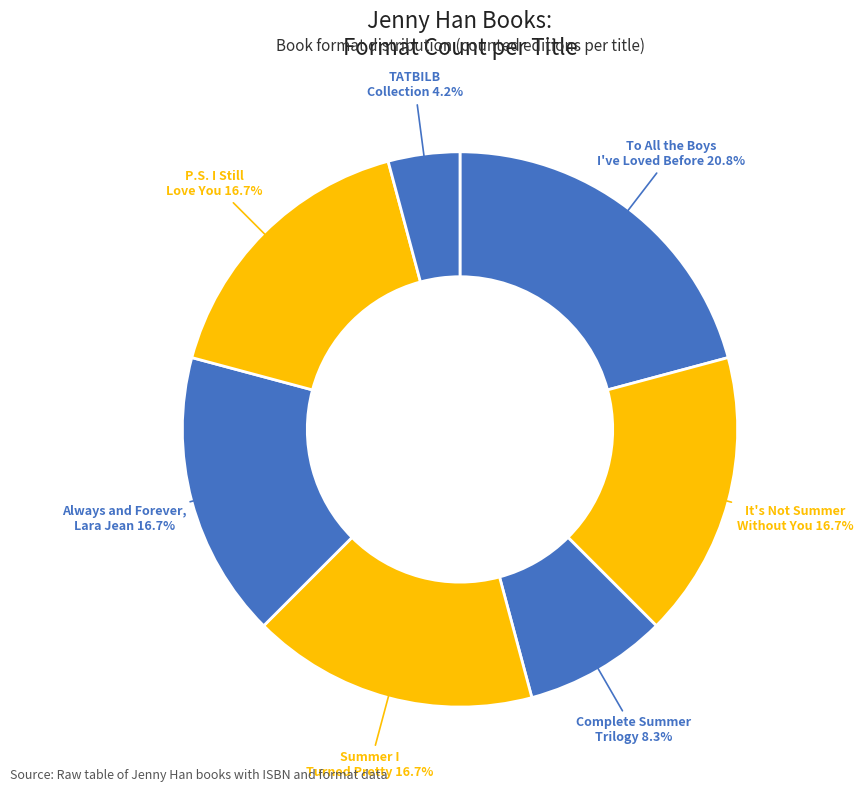

To the nearest percent, what is the average slice percentage?

14%